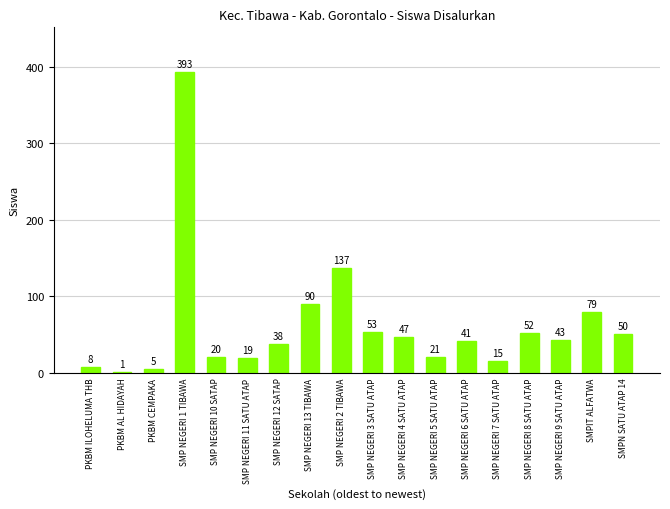

Reading right to left, extract all data points from this chart.

SMPN SATU ATAP 14=50	SMPIT ALFATWA=79	SMP NEGERI 9 SATU ATAP=43	SMP NEGERI 8 SATU ATAP=52	SMP NEGERI 7 SATU ATAP=15	SMP NEGERI 6 SATU ATAP=41	SMP NEGERI 5 SATU ATAP=21	SMP NEGERI 4 SATU ATAP=47	SMP NEGERI 3 SATU ATAP=53	SMP NEGERI 2 TIBAWA=137	SMP NEGERI 13 TIBAWA=90	SMP NEGERI 12 SATAP=38	SMP NEGERI 11 SATU ATAP=19	SMP NEGERI 10 SATAP=20	SMP NEGERI 1 TIBAWA=393	PKBM CEMPAKA=5	PKBM AL HIDAYAH=1	PKBM ILOHELUMA THB=8